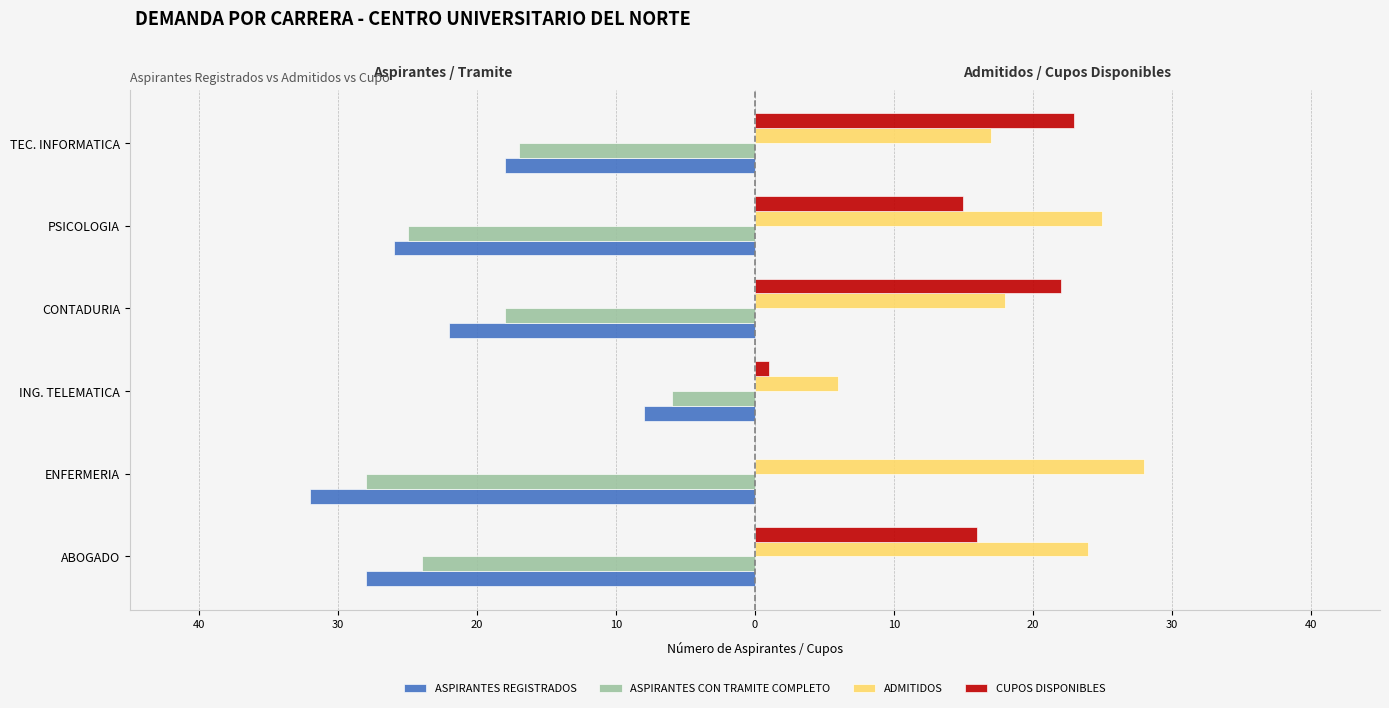

What are all the series names shown in the legend?

ASPIRANTES REGISTRADOS, ASPIRANTES CON TRAMITE COMPLETO, ADMITIDOS, CUPOS DISPONIBLES